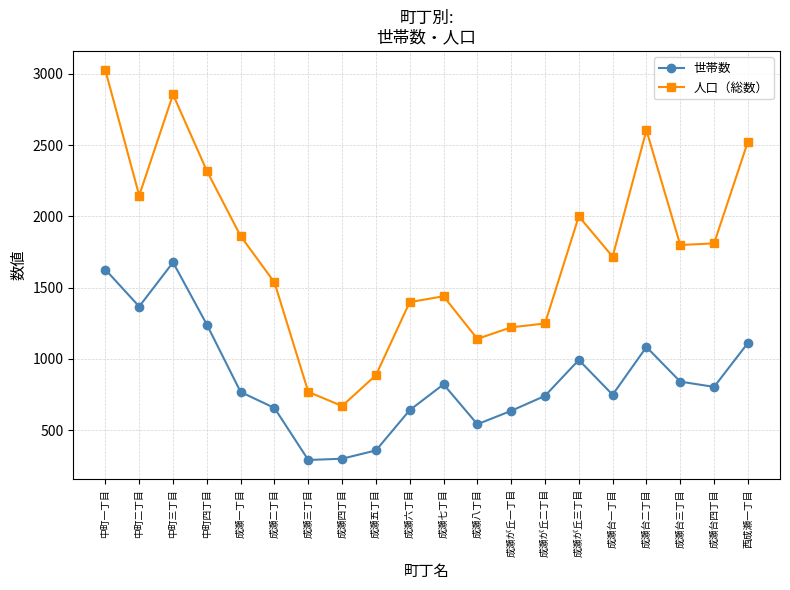

What is the smallest value displayed?

290